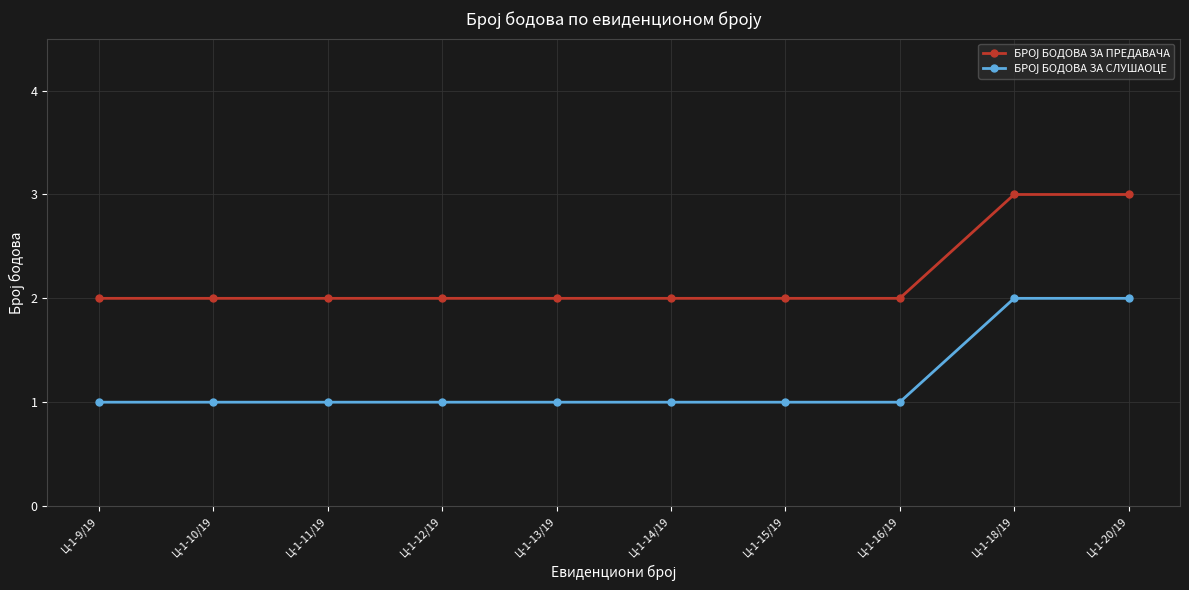

What is the label of the 3rd point from the right?

Ц-1-16/19